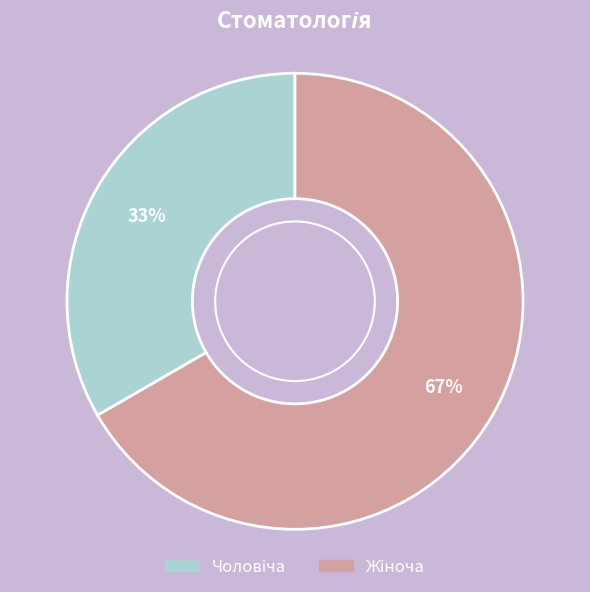

To the nearest percent, what is the average slice percentage?

50%